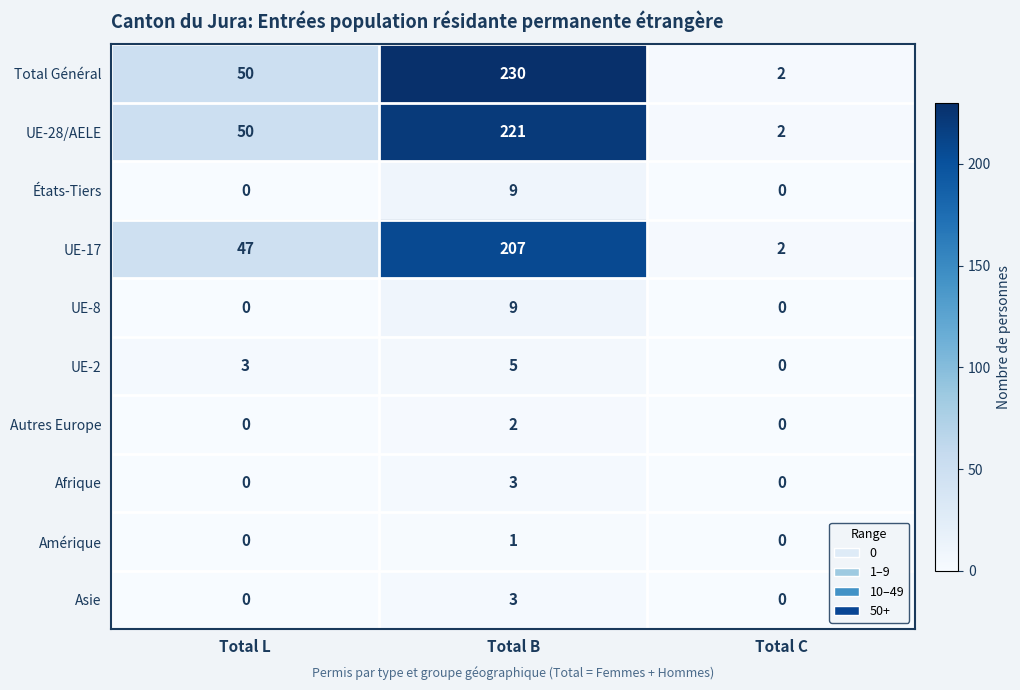

True or false: Amérique has a value of 0 at Total L.

True